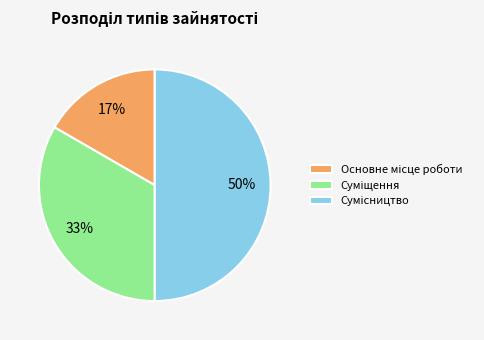

To the nearest percent, what is the difference between the largest and smallest slice percentages?

33%